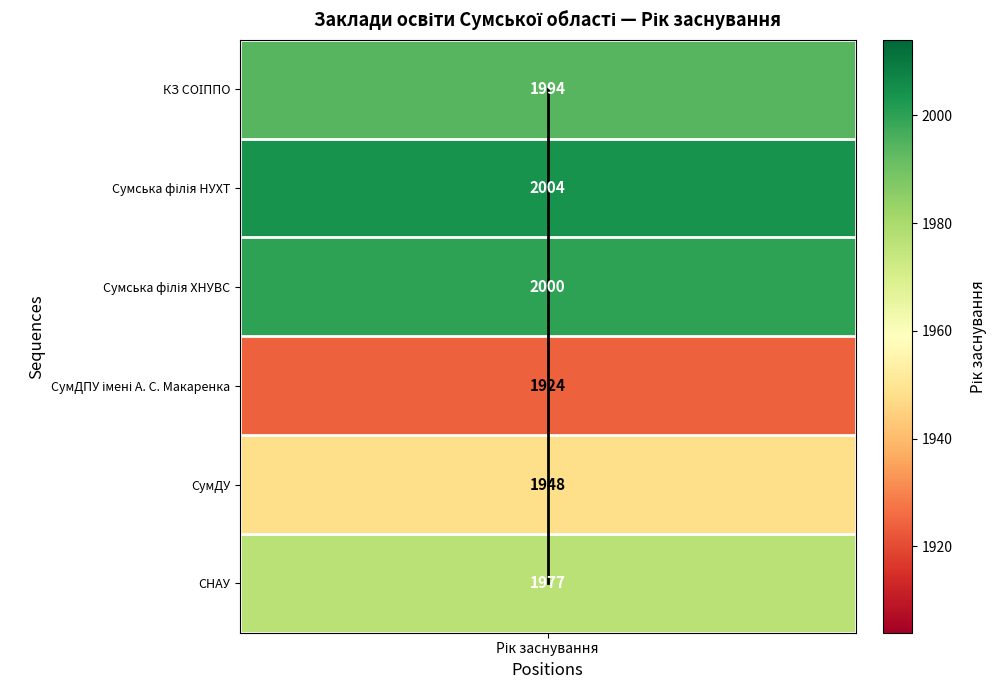

Which category has the lowest value across all series?

Рік заснування